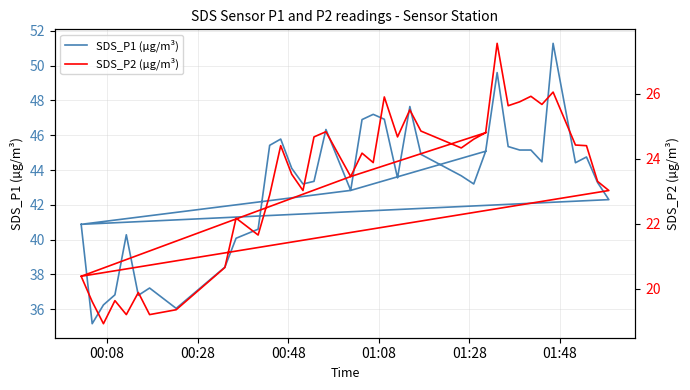

What is the minimum value shown in the chart?

18.9